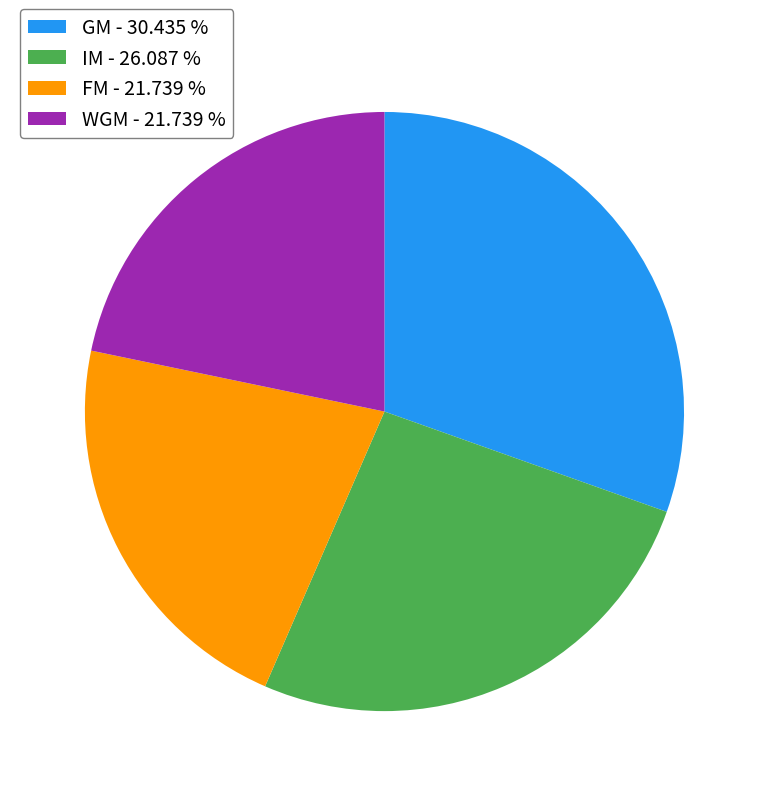

Count the number of slices in the pie.

4